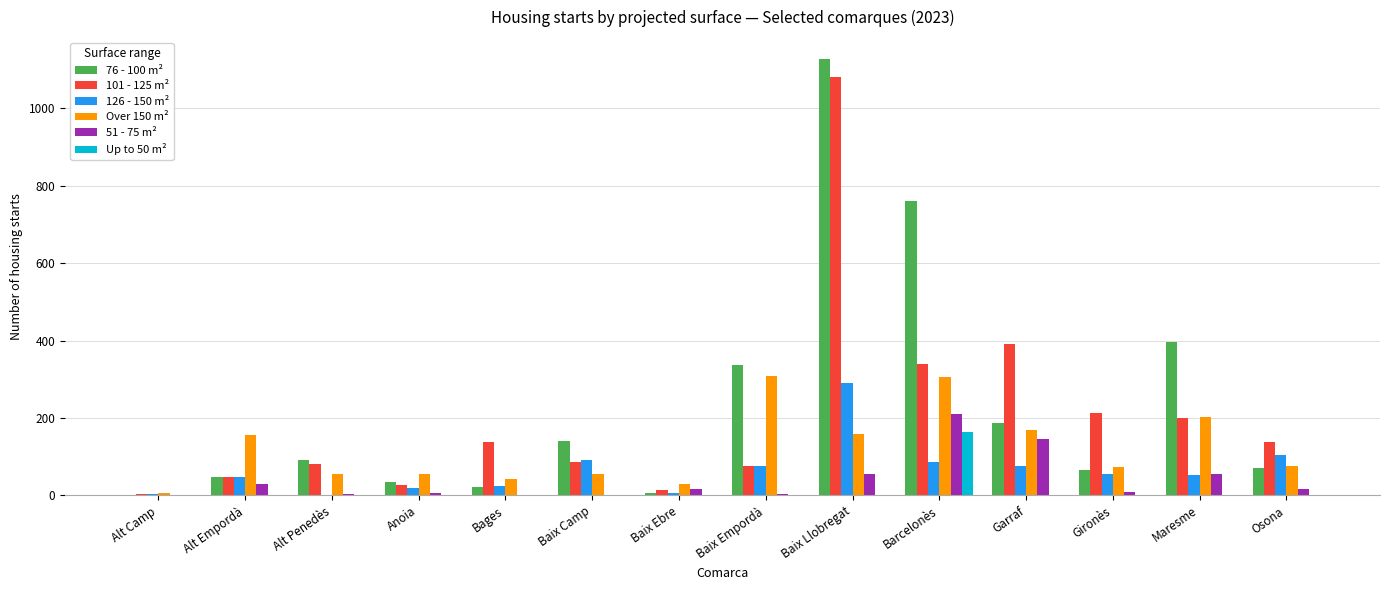

Are the bars horizontal?

No